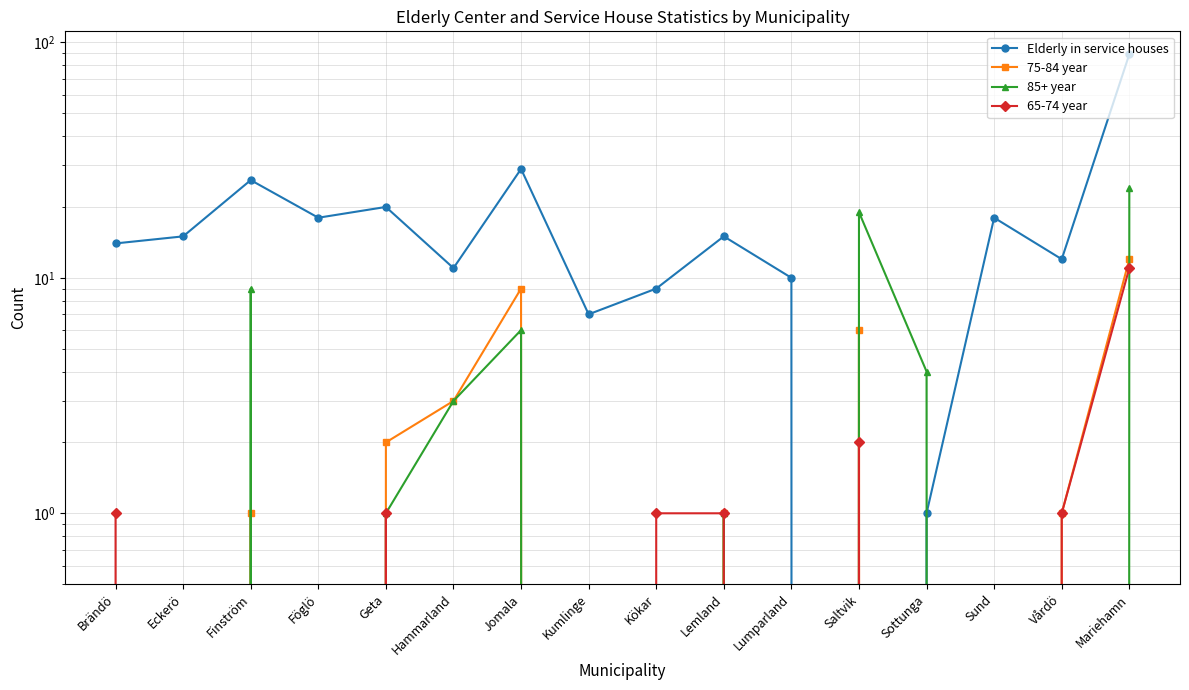

What is the difference between the second highest and second lowest values in the Elderly in service houses series?

28